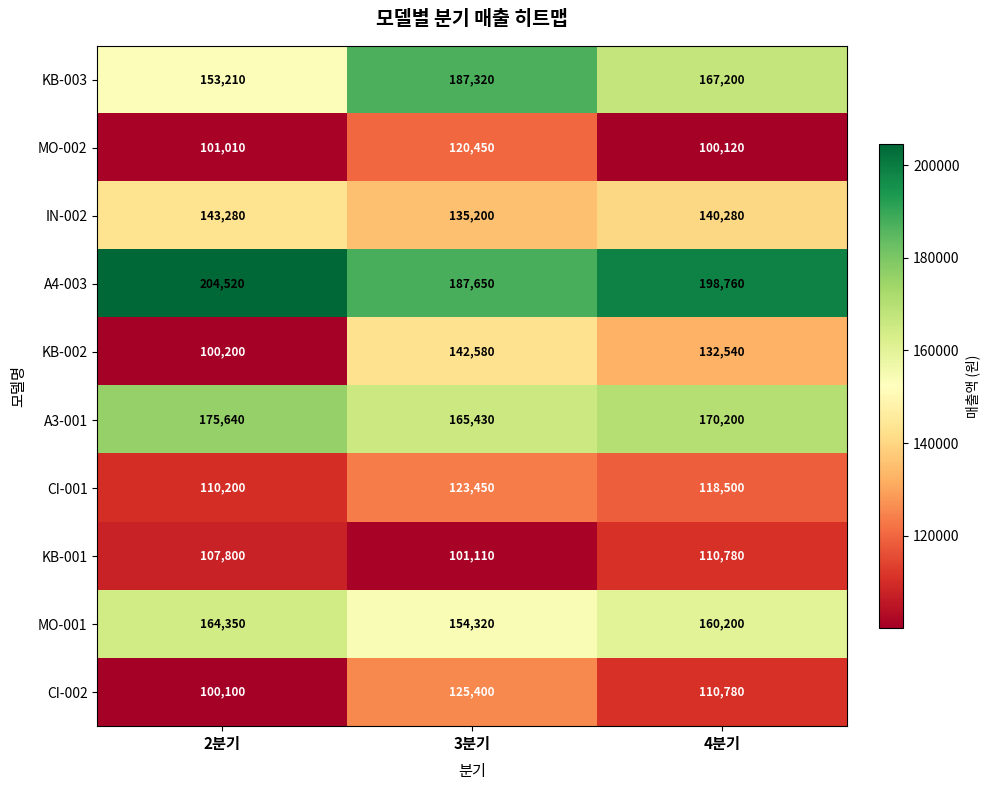

Where is IN-002 nearest to the value 139240?

4분기